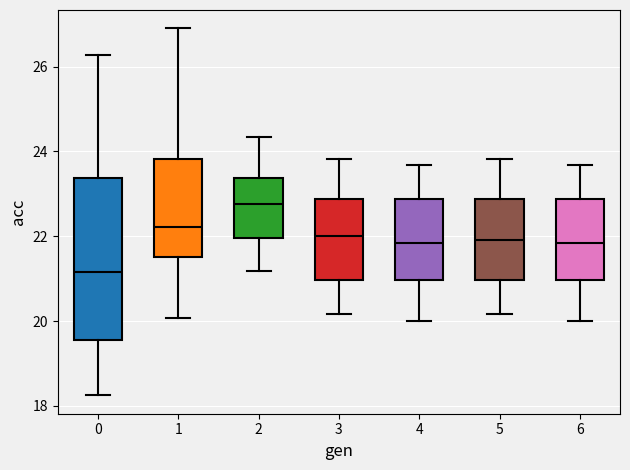

Which box's median line is the highest?

2